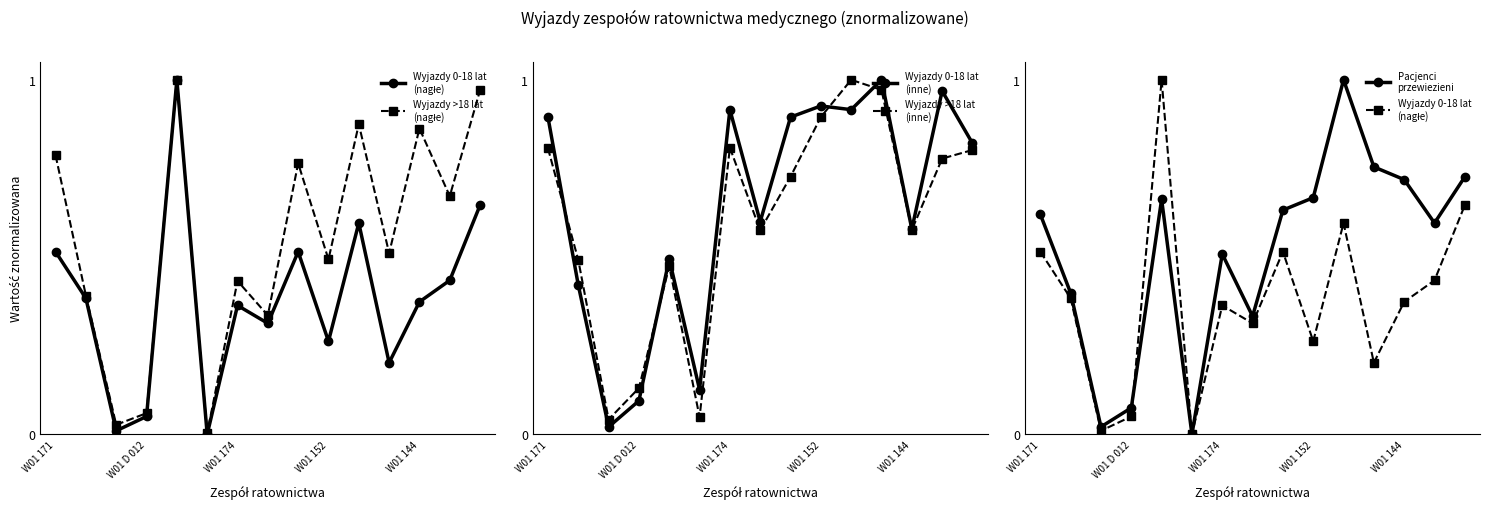

Which series changed the most between 7 and 8?

Wyjazdy >18 lat
(nagłe)